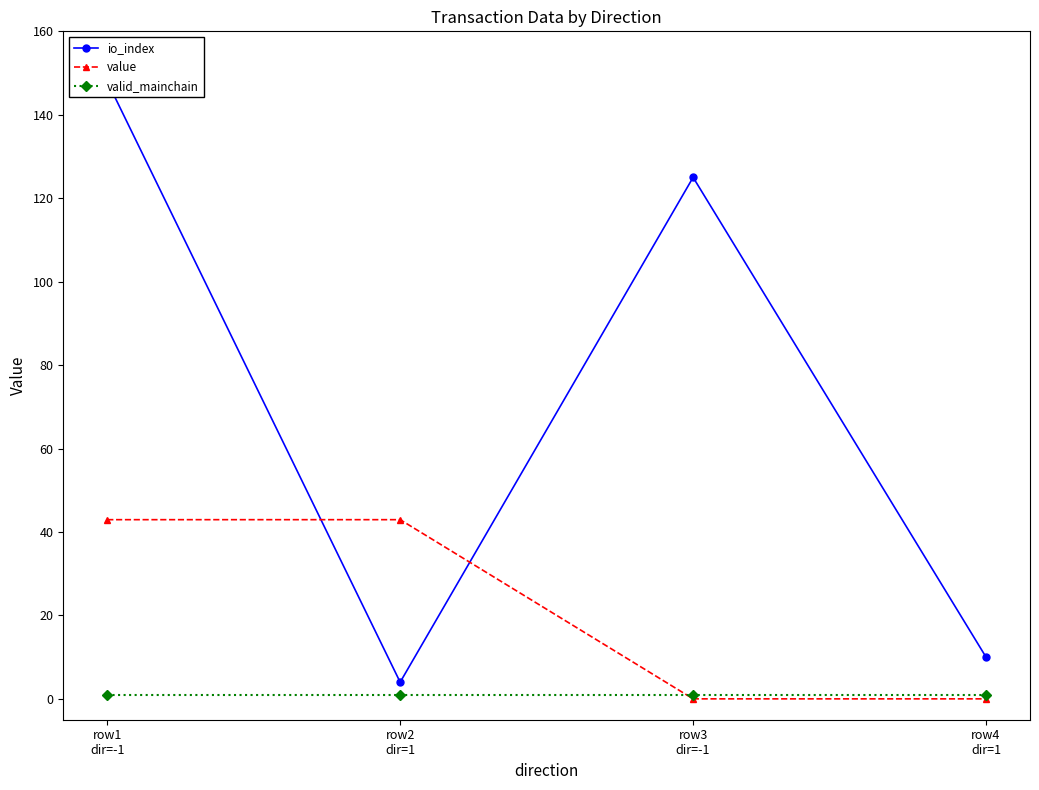

Between row1
dir=-1 and row3
dir=-1, which series saw the biggest shift?

value